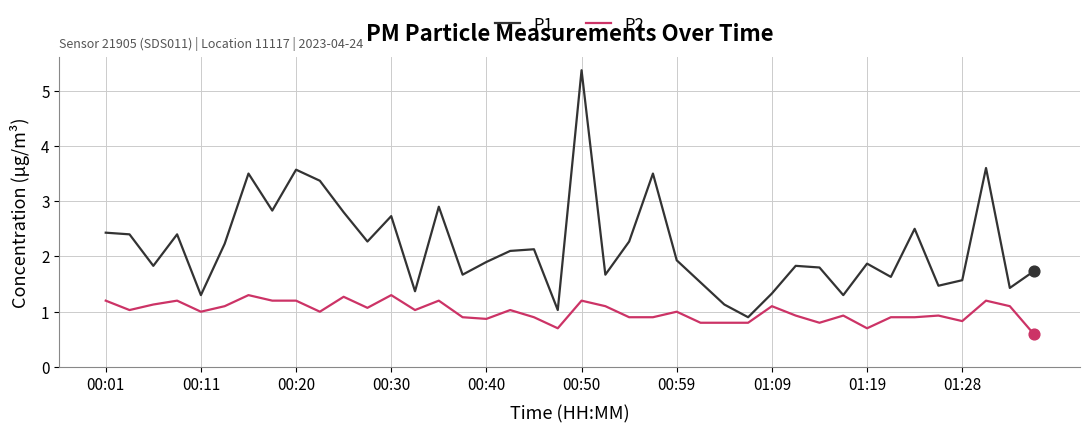

Which series has the widest spread of values?

P1